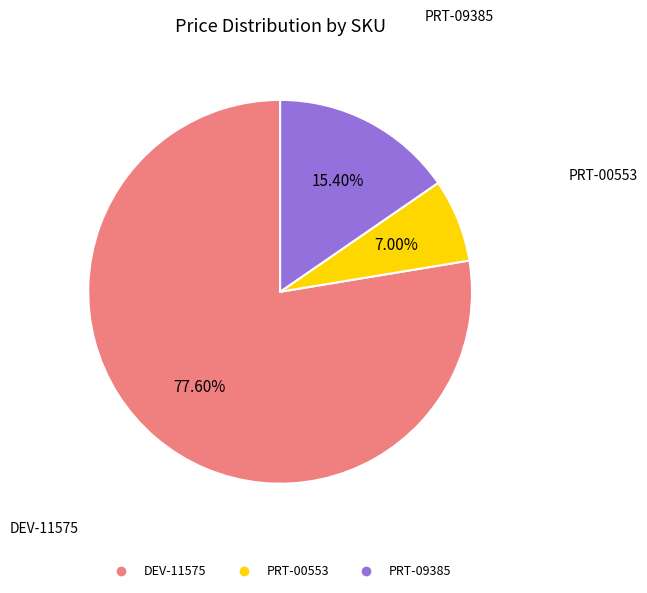

What is the ratio of the value at PRT-09385 to the value at PRT-00553?

2.2